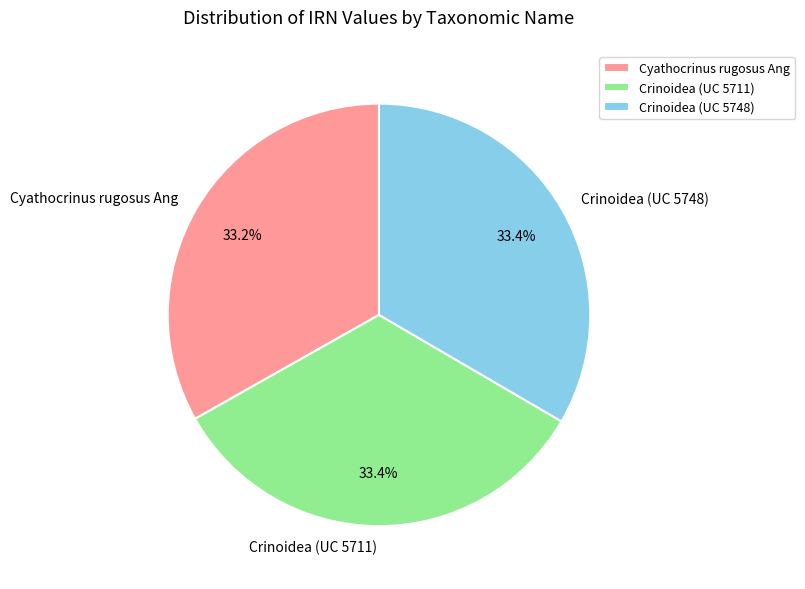

To the nearest percent, what is the combined percentage of Crinoidea (UC 5748) and Crinoidea (UC 5711)?

67%